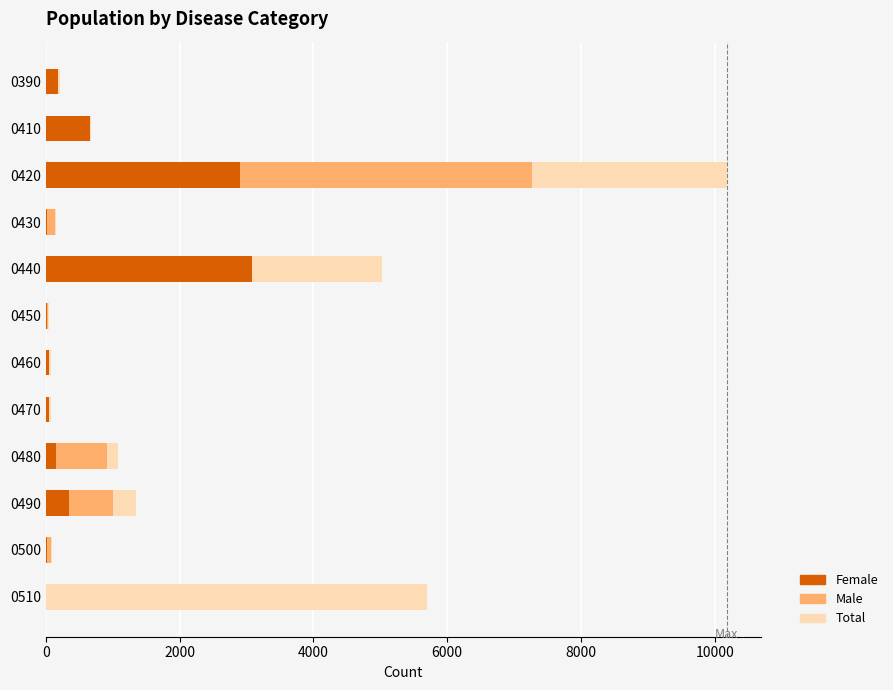

How many values in the Total series exceed 676?

5